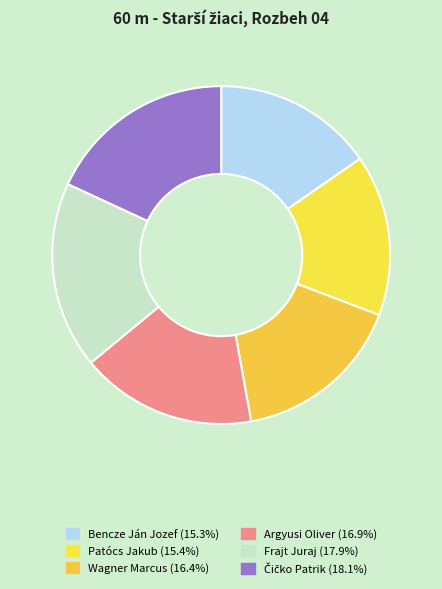

Rank the categories by value from highest to lowest.

Čičko Patrik, Frajt Juraj, Argyusi Oliver, Wagner Marcus, Patócs Jakub, Bencze Ján Jozef